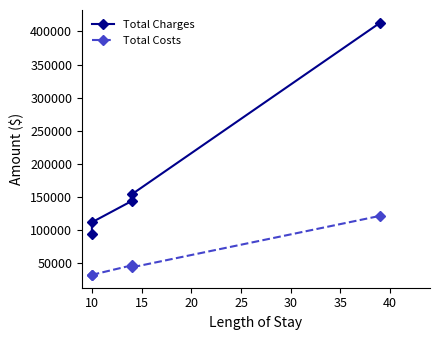

True or false: Total Charges and Total Costs intersect in this chart.

False